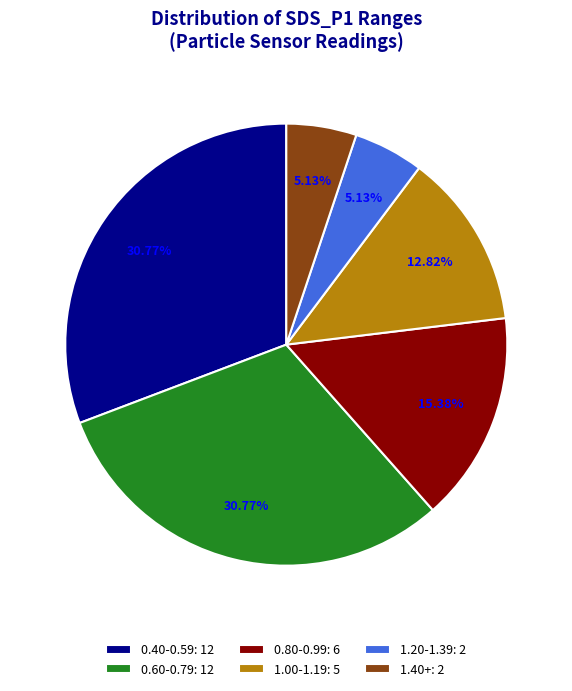

Between 1.20-1.39: 2 and 0.40-0.59: 12, which is larger?

0.40-0.59: 12